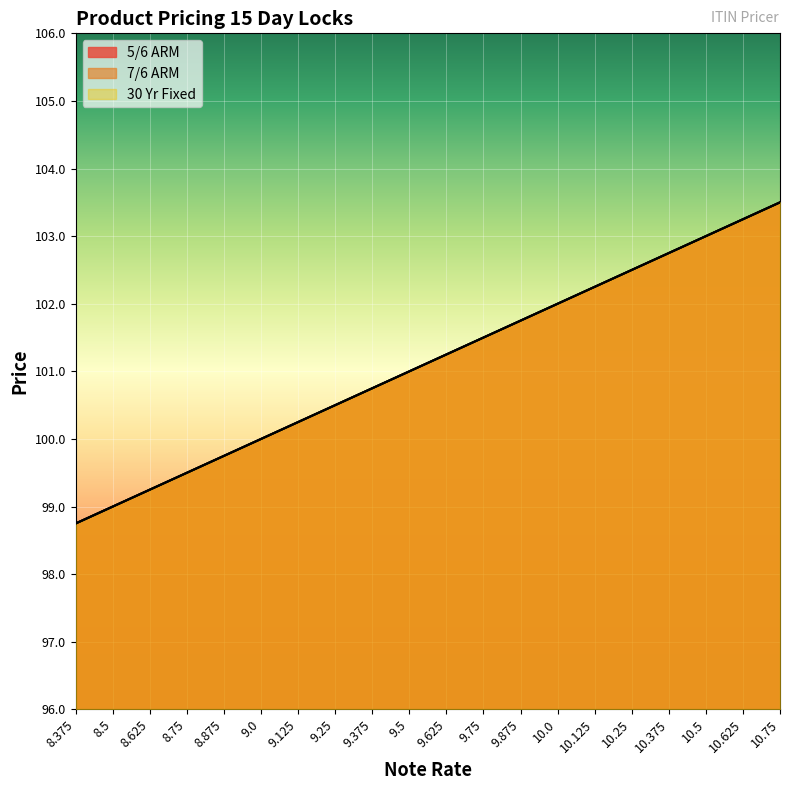

Rank the series by their maximum value, from highest to lowest.

5/6 ARM, 7/6 ARM, 30 Yr Fixed